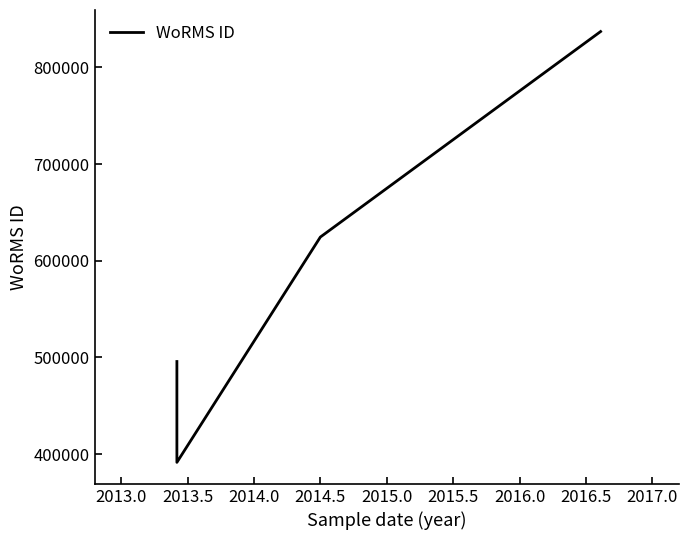

How many interior local valleys (lower than both neighbors) does the data have?

1